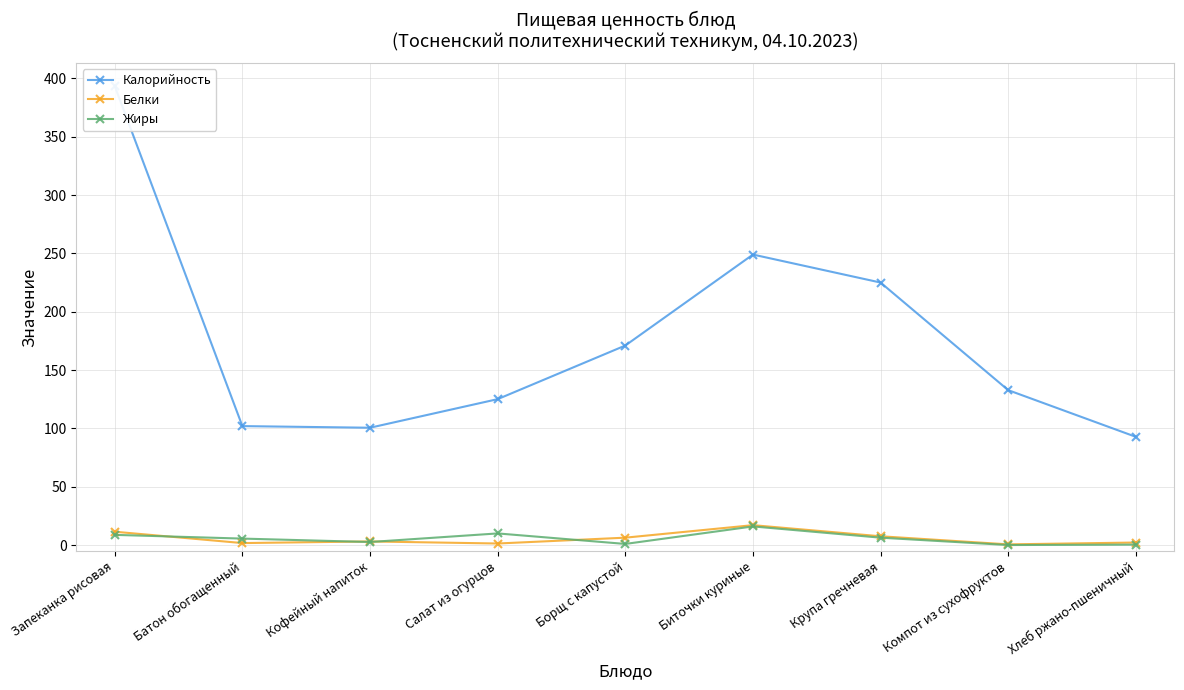

True or false: Жиры has a value of 8.8 at Запеканка рисовая.

True